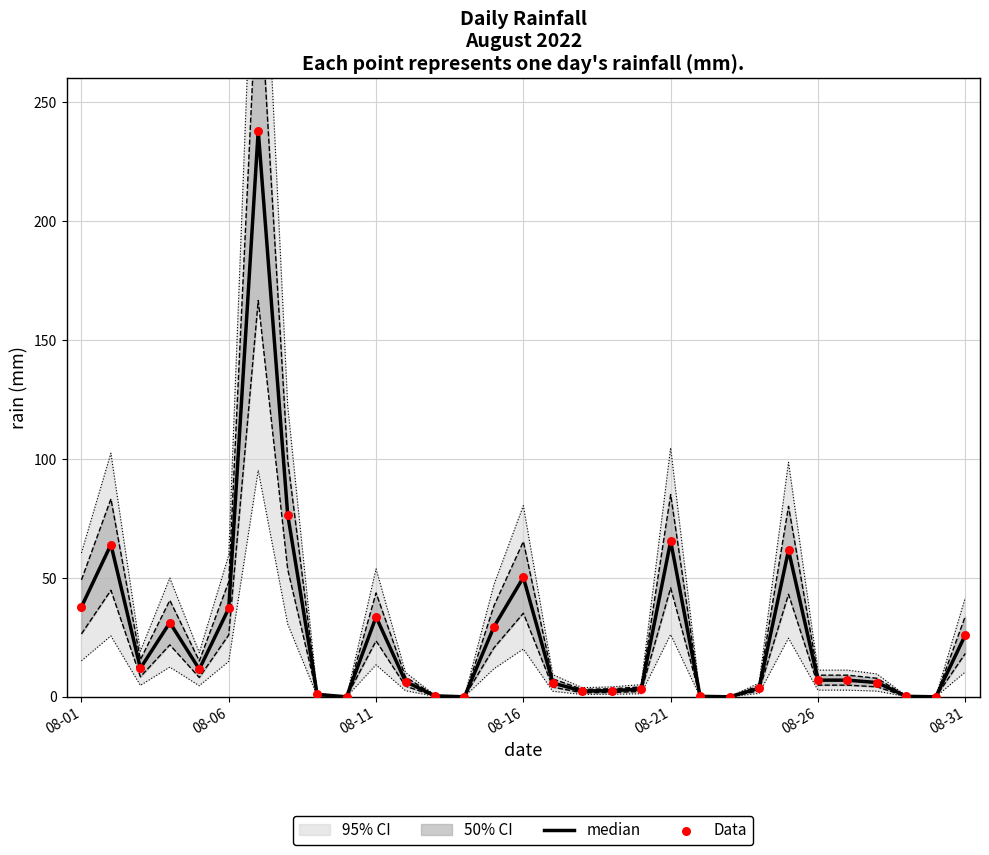

Which series reaches the minimum Y coordinate?

median